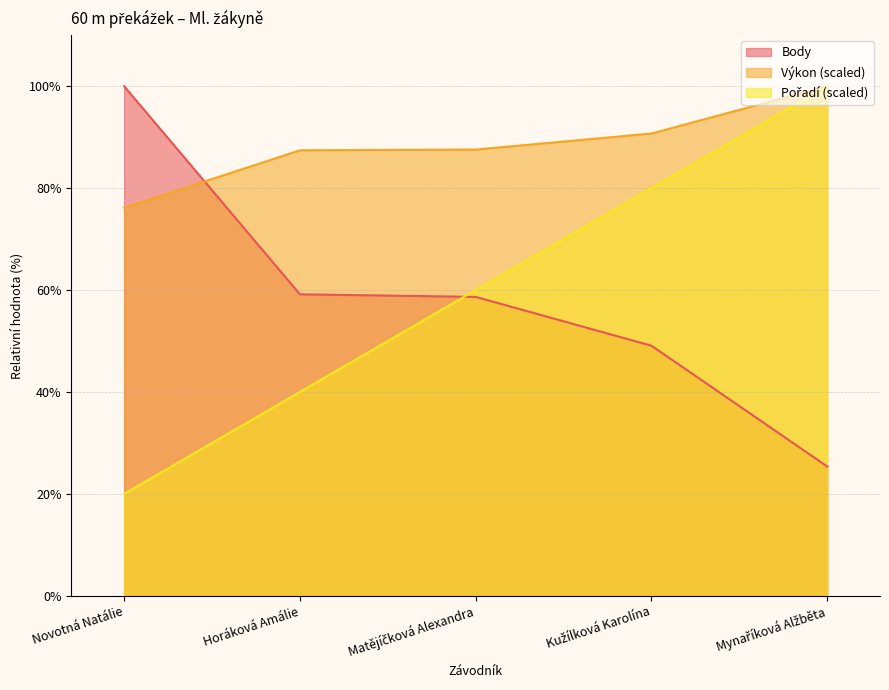

List the series in order of their peak value, lowest first.

Pořadí, Výkon, Body